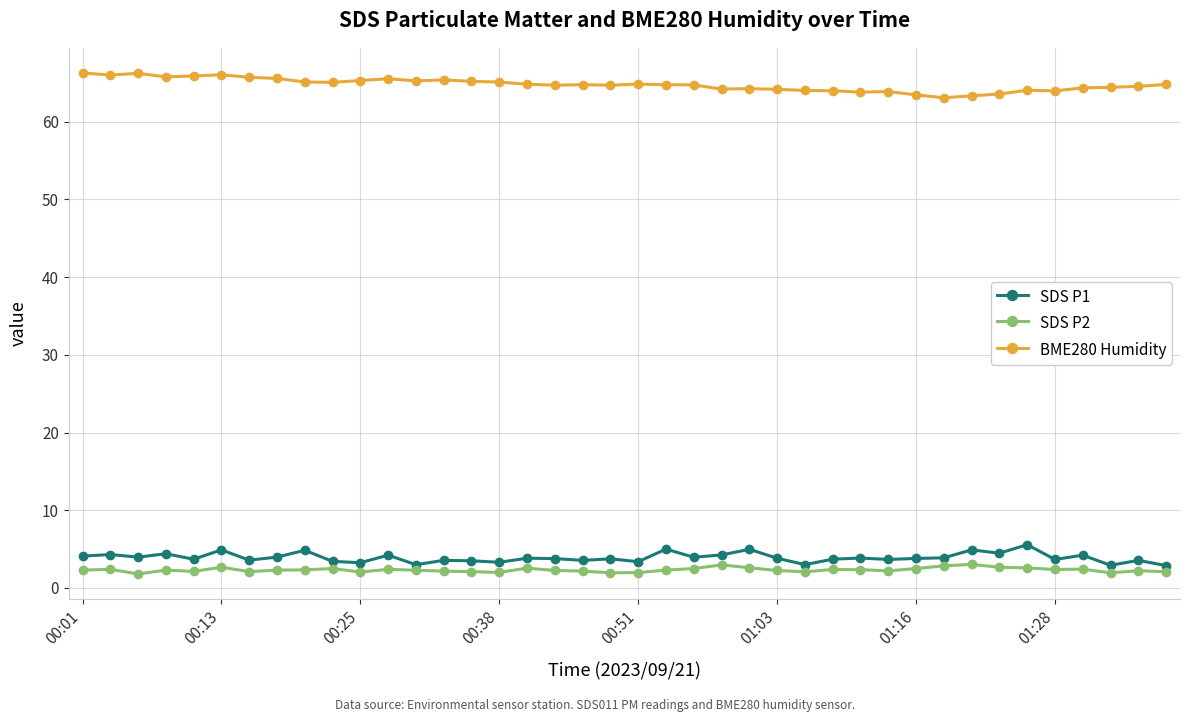

What is the value of the SDS P2 point at the 37th from the left?

2.4